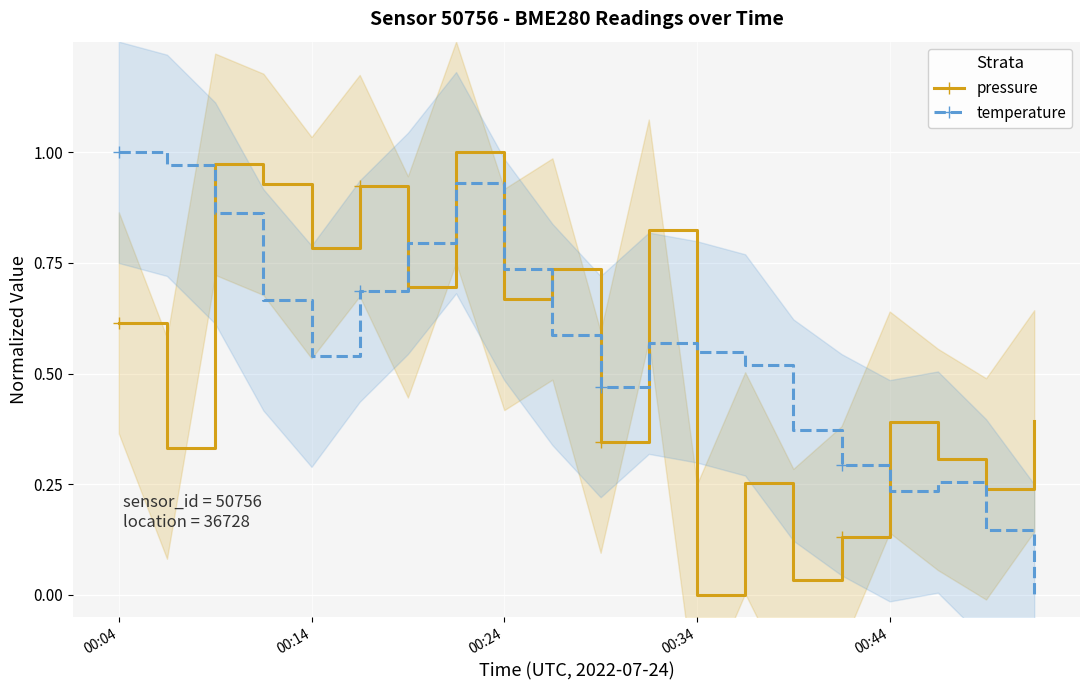

What is the value of the pressure point at the 20th from the left?

0.4